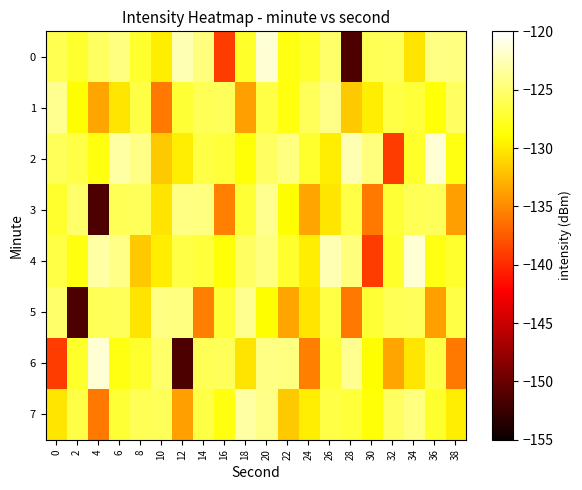

Reading left to right, transcribe all the data shown in this chart.

0: 0=-126.1	2=-127.3	4=-125.5	6=-124.5	8=-127.4	10=-129.7	12=-122.6	14=-124.6	16=-139.1	18=-127.5	20=-121.6	22=-128.3	24=-127.4	26=-125.2	28=-151.5	30=-125.9	32=-125.8	34=-130.4	36=-124.3	38=-124.4
1: 0=-123.9	2=-128.9	4=-133.6	6=-130.2	8=-126.5	10=-136.0	12=-127.0	14=-126.0	16=-125.8	18=-133.9	20=-126.4	22=-128.4	24=-125.8	26=-124.2	28=-131.7	30=-129.8	32=-126.5	34=-126.8	36=-128.7	38=-125.5
2: 0=-125.8	2=-126.4	4=-128.4	6=-123.2	8=-124.2	10=-131.7	12=-129.8	14=-126.5	16=-126.8	18=-128.7	20=-125.5	22=-124.5	24=-127.4	26=-129.7	28=-122.6	30=-124.6	32=-139.1	34=-127.5	36=-121.6	38=-128.3
3: 0=-127.4	2=-125.2	4=-151.5	6=-125.9	8=-125.8	10=-130.4	12=-124.3	14=-124.4	16=-135.6	18=-127.1	20=-123.9	22=-128.9	24=-133.6	26=-130.2	28=-126.5	30=-136.0	32=-127.0	34=-126.0	36=-125.8	38=-133.9
4: 0=-126.4	2=-128.4	4=-123.2	6=-124.2	8=-131.7	10=-129.8	12=-126.5	14=-126.8	16=-128.7	18=-125.5	20=-124.5	22=-127.4	24=-129.7	26=-122.6	28=-124.6	30=-139.1	32=-127.5	34=-121.6	36=-128.3	38=-127.4
5: 0=-125.2	2=-151.5	4=-125.9	6=-125.8	8=-130.4	10=-124.3	12=-124.4	14=-135.6	16=-127.1	18=-123.9	20=-128.9	22=-133.6	24=-130.2	26=-126.5	28=-136.0	30=-127.0	32=-126.0	34=-125.8	36=-133.9	38=-126.4
6: 0=-139.1	2=-127.5	4=-121.6	6=-128.3	8=-127.4	10=-125.2	12=-151.5	14=-125.9	16=-125.8	18=-130.4	20=-124.3	22=-124.4	24=-135.6	26=-127.1	28=-123.9	30=-128.9	32=-133.6	34=-130.2	36=-126.5	38=-136.0
7: 0=-130.2	2=-126.5	4=-136.0	6=-127.0	8=-126.0	10=-125.8	12=-133.9	14=-126.4	16=-128.4	18=-123.2	20=-124.2	22=-131.7	24=-129.8	26=-126.5	28=-126.8	30=-128.7	32=-125.5	34=-124.5	36=-127.4	38=-129.7